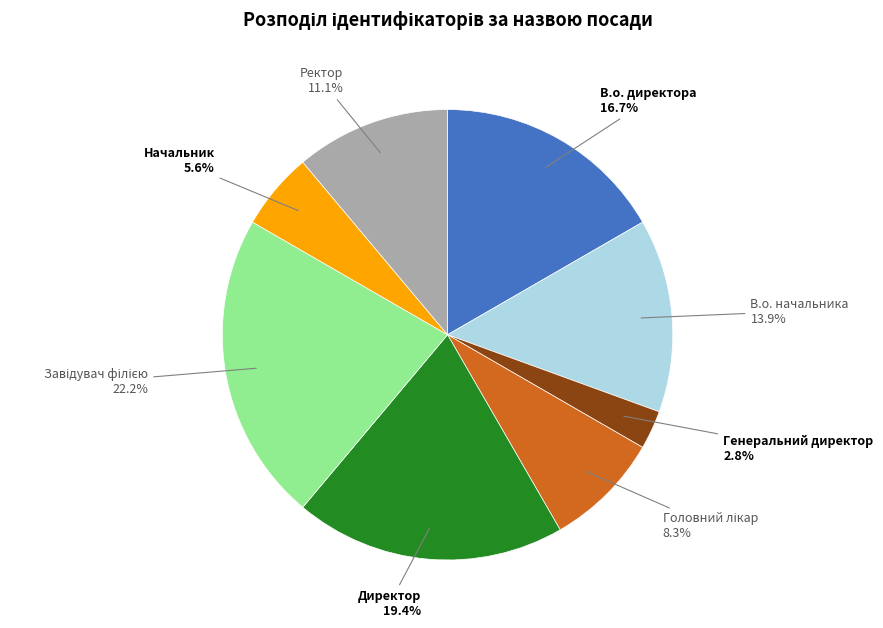

Between В.о. начальника and Начальник, which is larger?

В.о. начальника